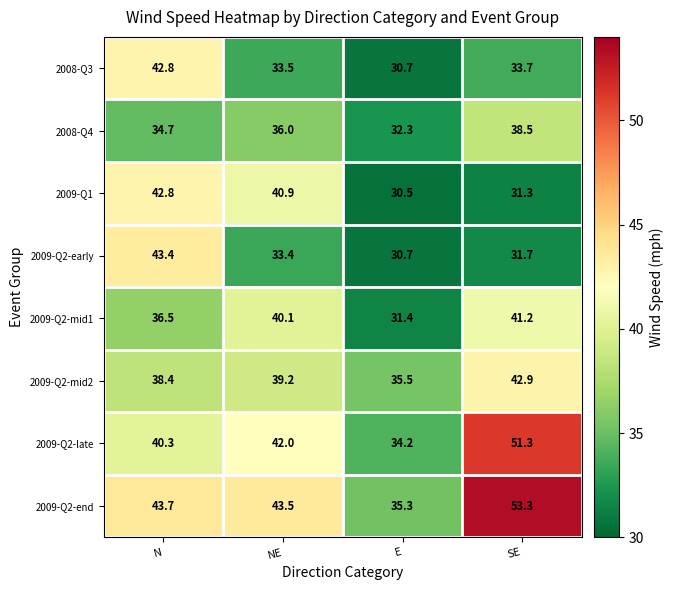

Rank the categories by 2009-Q2-end value from lowest to highest.

E, NE, N, SE